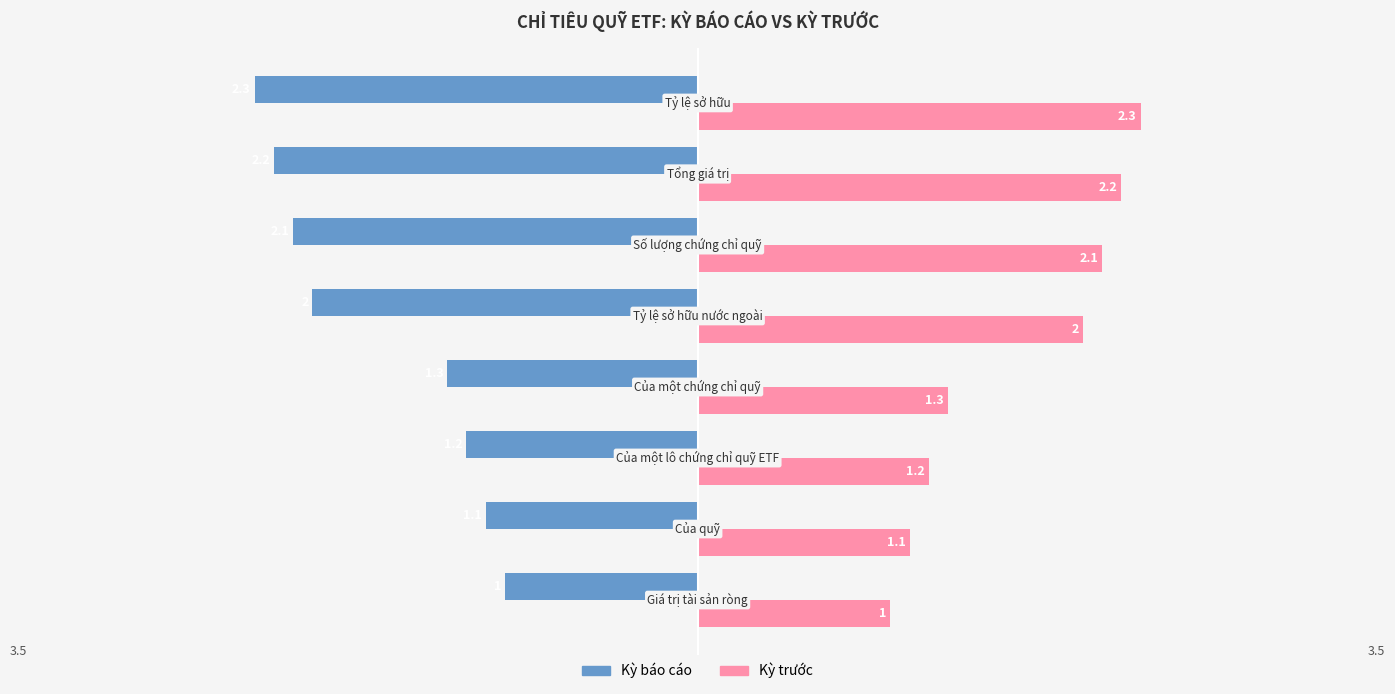

What is the minimum value for Kỳ trước?

1.0